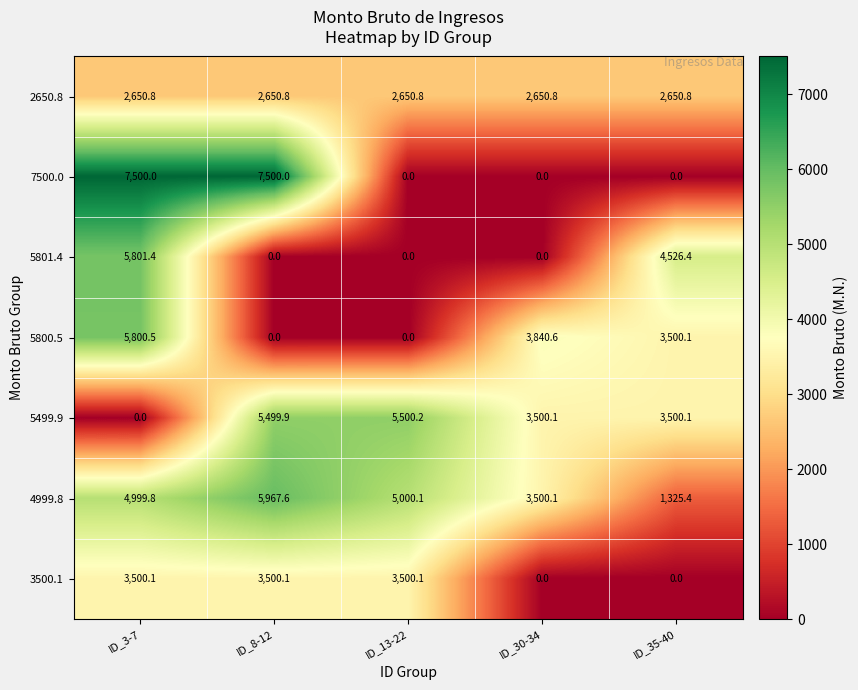

Which series has the largest range (max minus min)?

7500.0